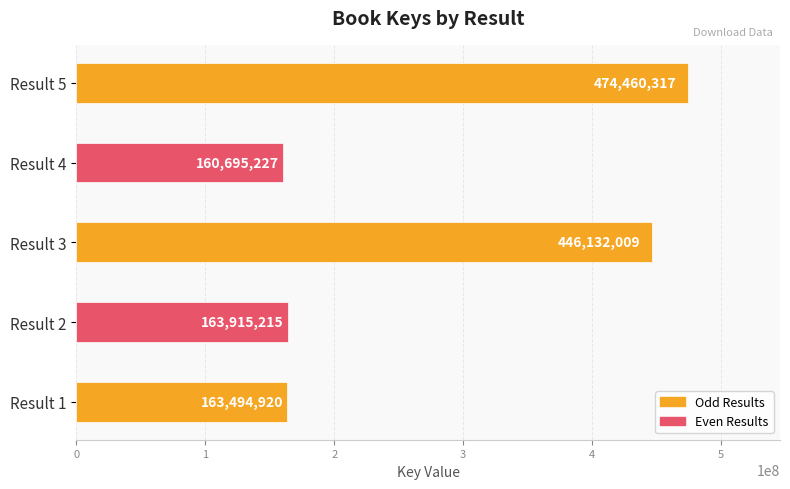

What is the difference between the maximum and minimum values?

313765090